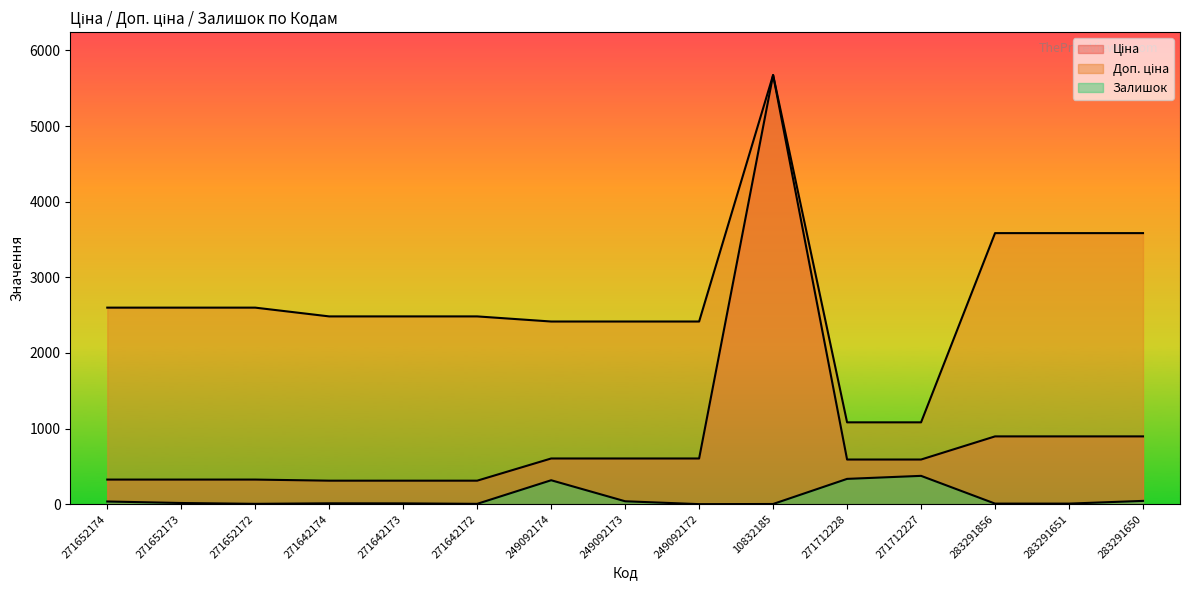

What value does the Доп. ціна series have at 271652174?

2598.3